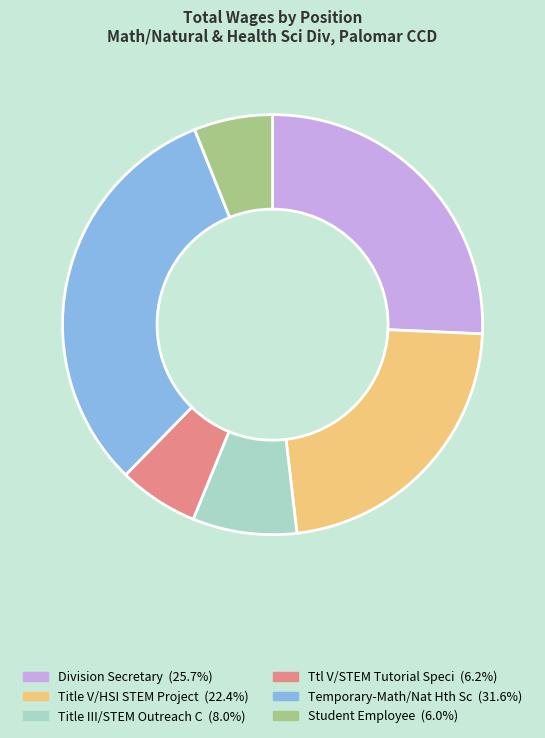

Which has a higher value, Temporary-Math/Nat Hth Sc or Title V/HSI STEM Project?

Temporary-Math/Nat Hth Sc